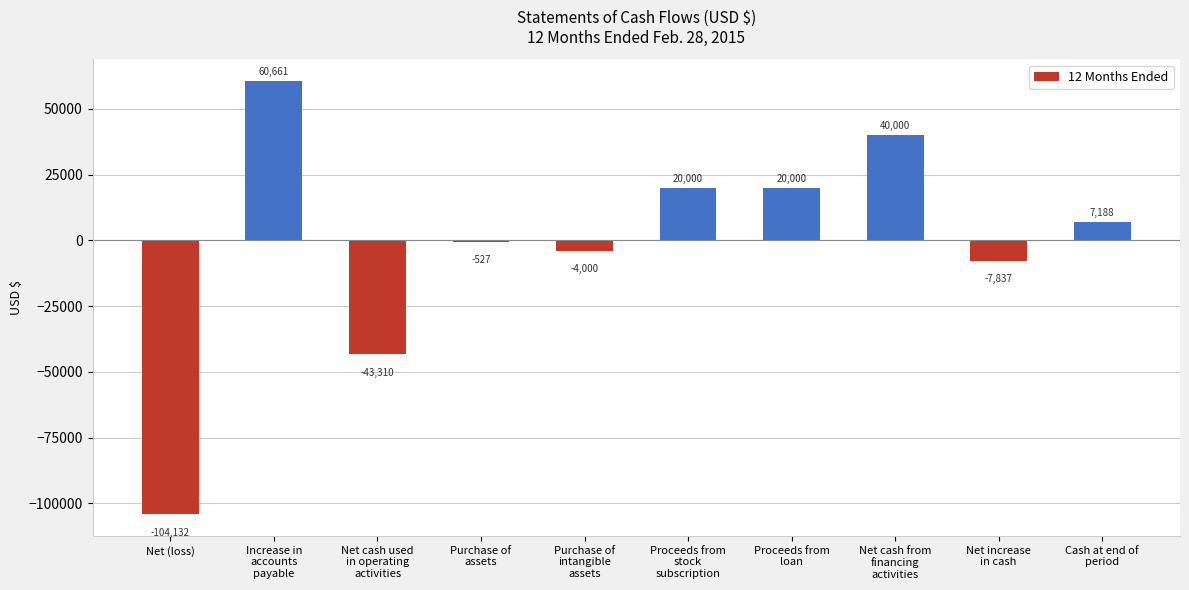

Reading right to left, list all the values displayed in this chart.

7188	-7837	40000	20000	20000	-4000	-527	-43310	60661	-104132